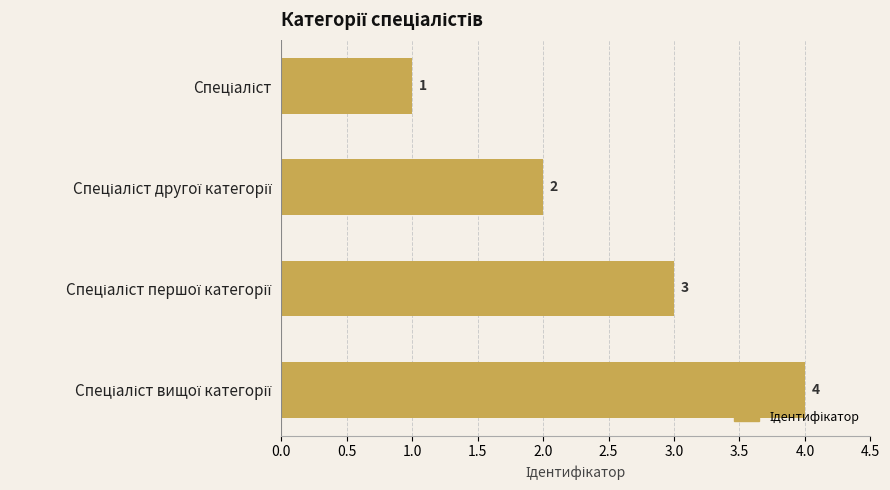

How many data points does each series have?

4